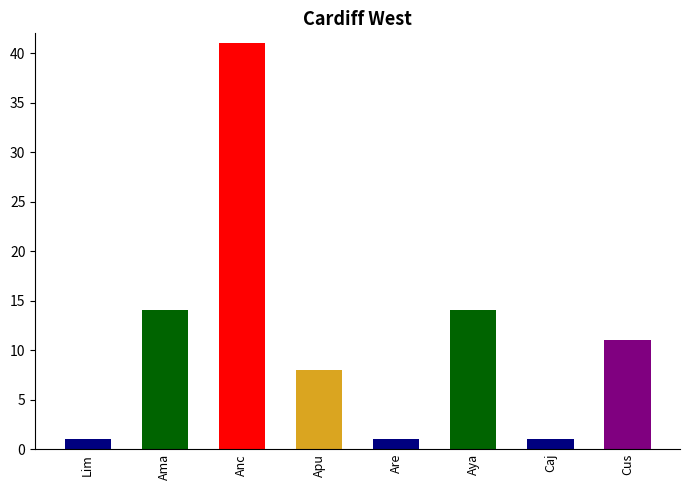

True or false: the data shows 2 at Cajamarca.

False